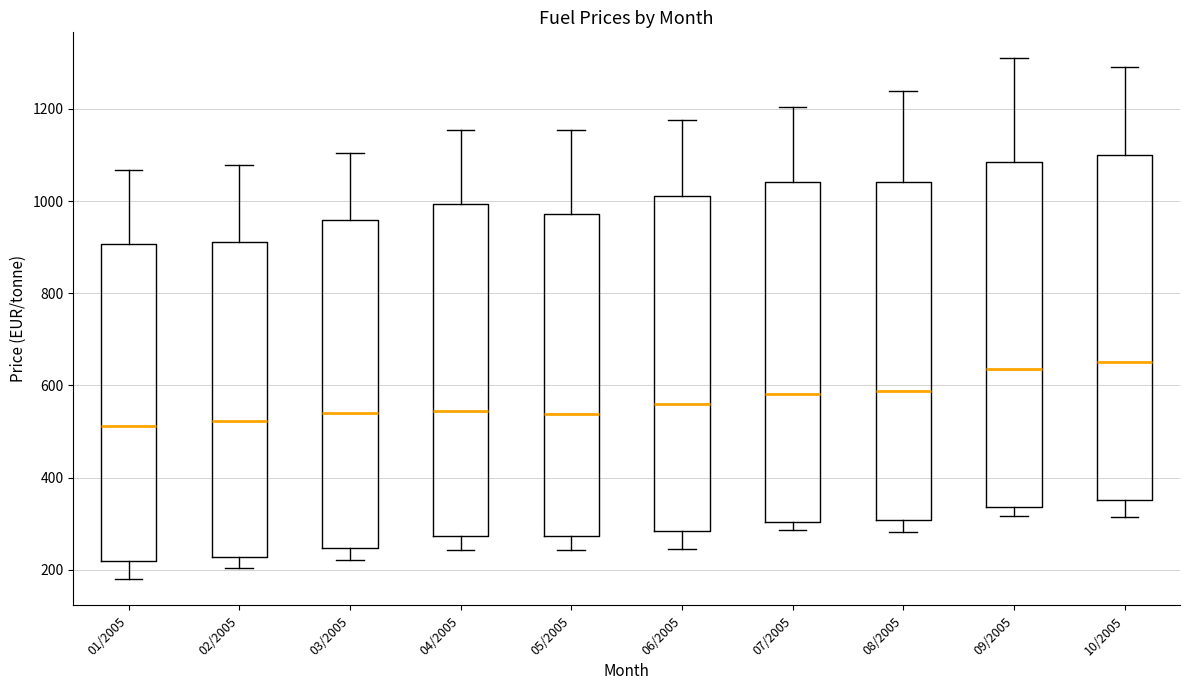

Where does the upper whisker of the box for 05/2005 end on the y-axis? The values are not printed on the chart, so give them approximately, as read against the axis.

1160